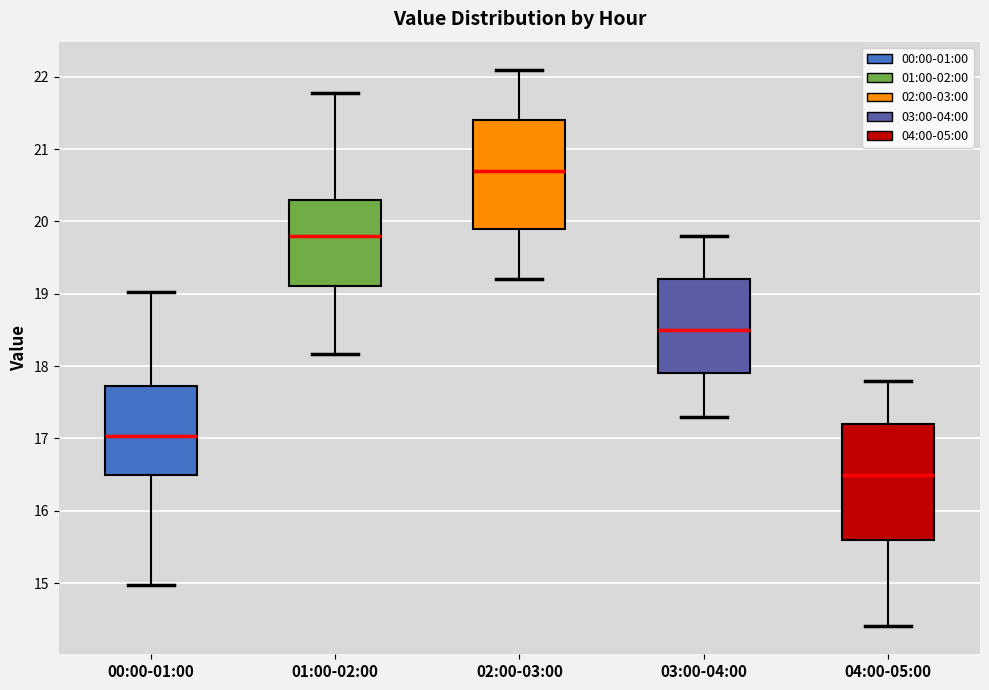

Where does the upper whisker of the box for 01:00-02:00 end on the y-axis? The values are not printed on the chart, so give them approximately, as read against the axis.

21.8